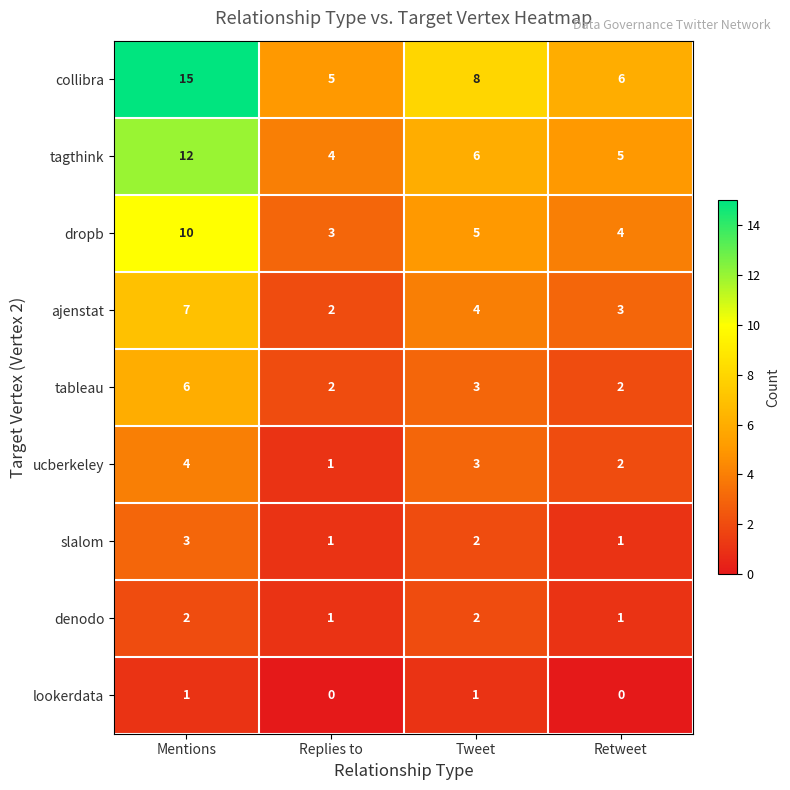

What is the sum of the denodo values at Replies to and Mentions?

3